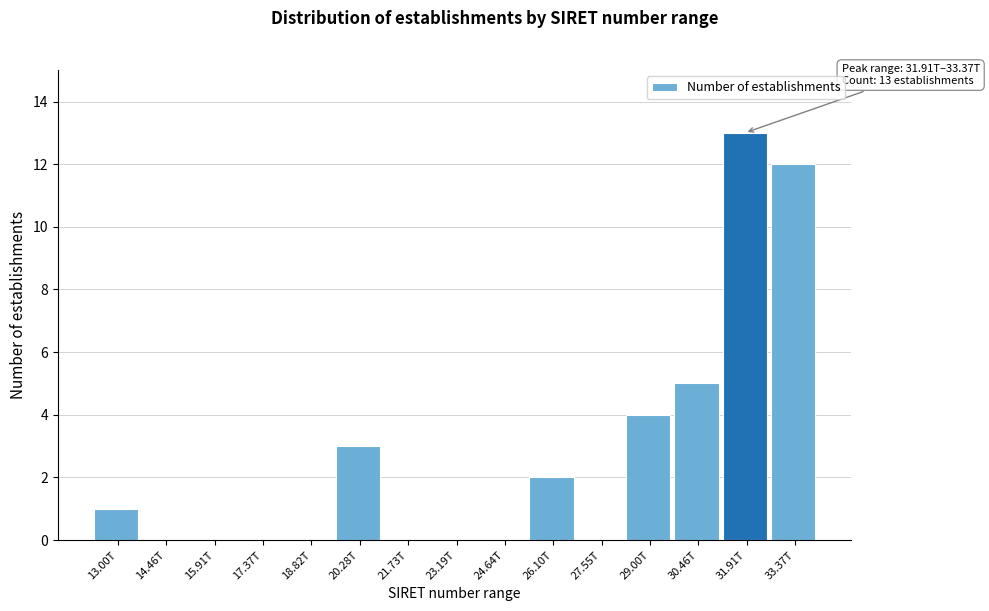

Reading left to right, what are all the values shown in this chart?

13.00T=1	14.46T=0	15.91T=0	17.37T=0	18.82T=0	20.28T=3	21.73T=0	23.19T=0	24.64T=0	26.10T=2	27.55T=0	29.00T=4	30.46T=5	31.91T=13	33.37T=12